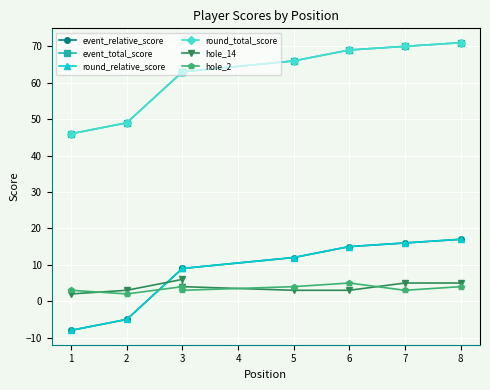

Which series has the largest total across all categories?

event_total_score